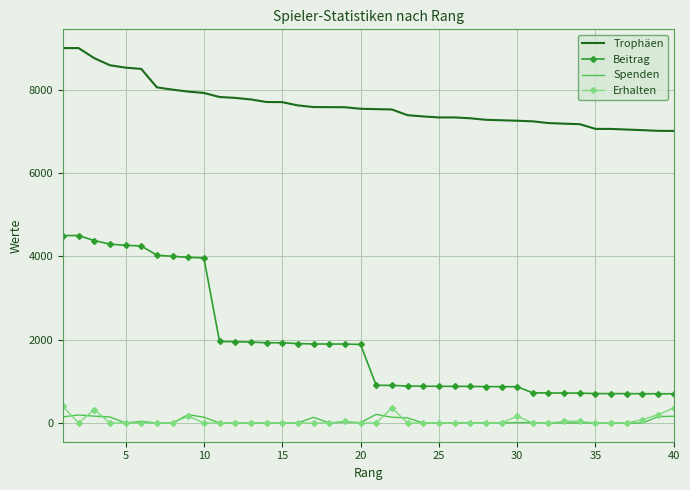

True or false: Beitrag and Trophäen intersect in this chart.

False